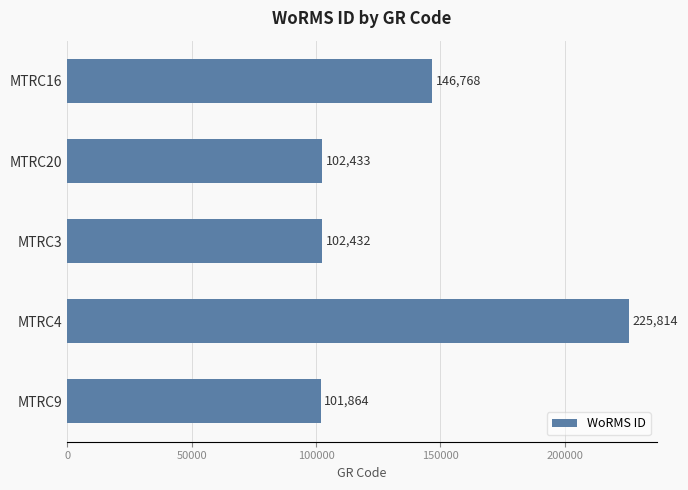

List the labels in order of value, largest first.

MTRC4, MTRC16, MTRC20, MTRC3, MTRC9